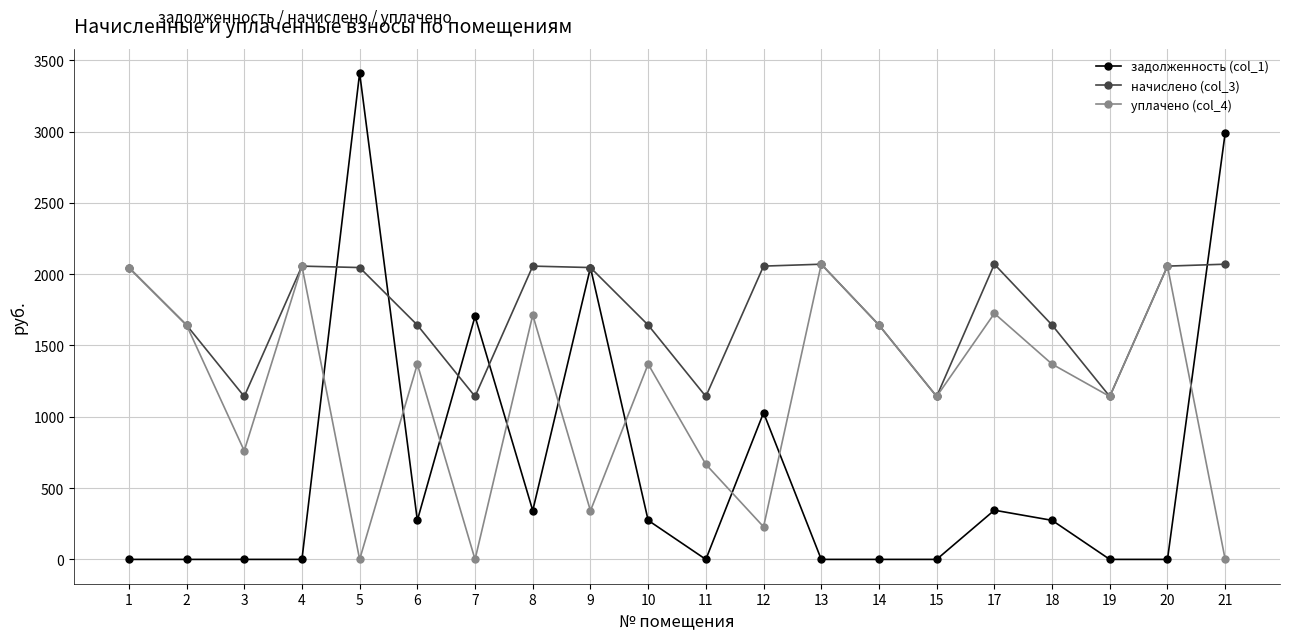

How many data points in задолженность (col_1) are above 273?

10